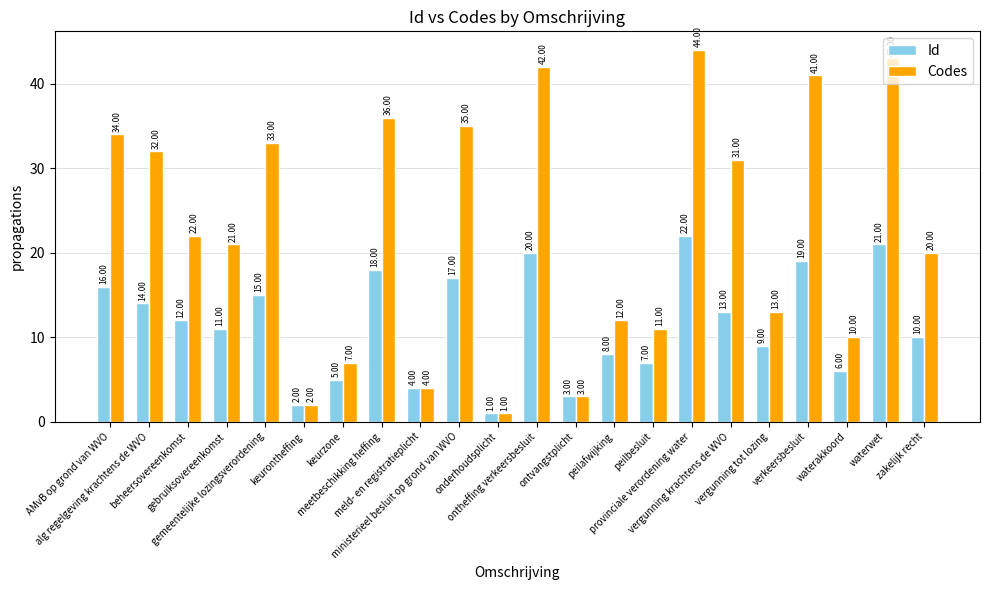

What position from the right is ontheffing verkeersbesluit?

11